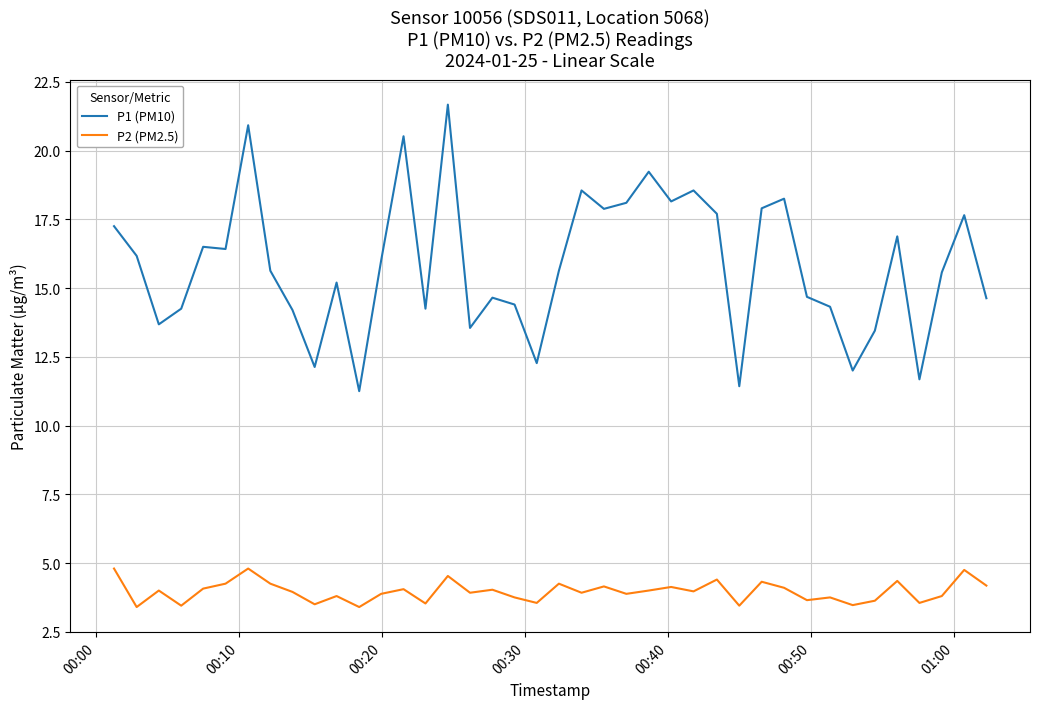

What is the minimum value shown in the chart?

3.4